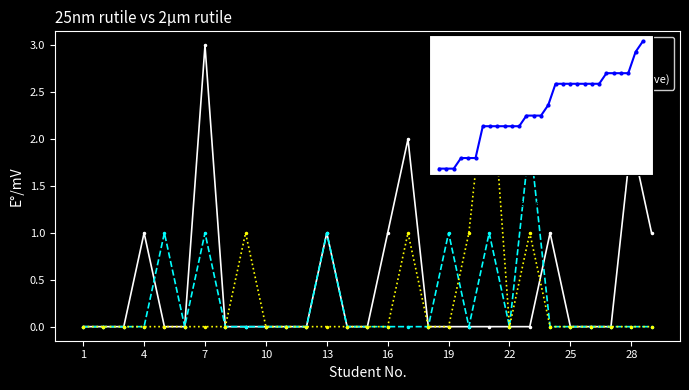

Is it true that Cumulative K equals 9 at 23?

True